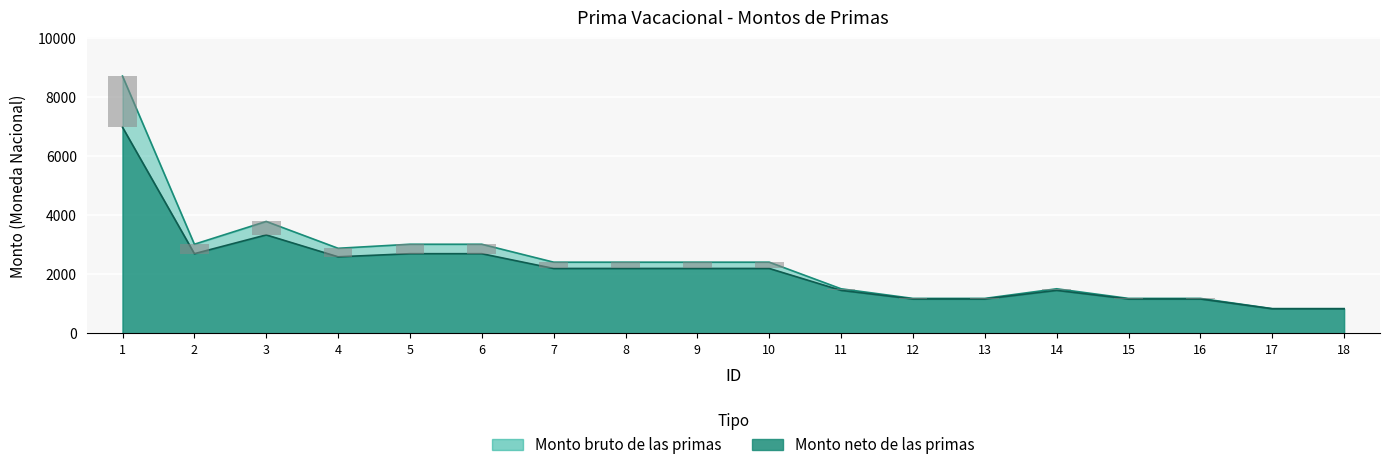

What are all the series names shown in the legend?

Monto bruto de las primas, Monto neto de las primas